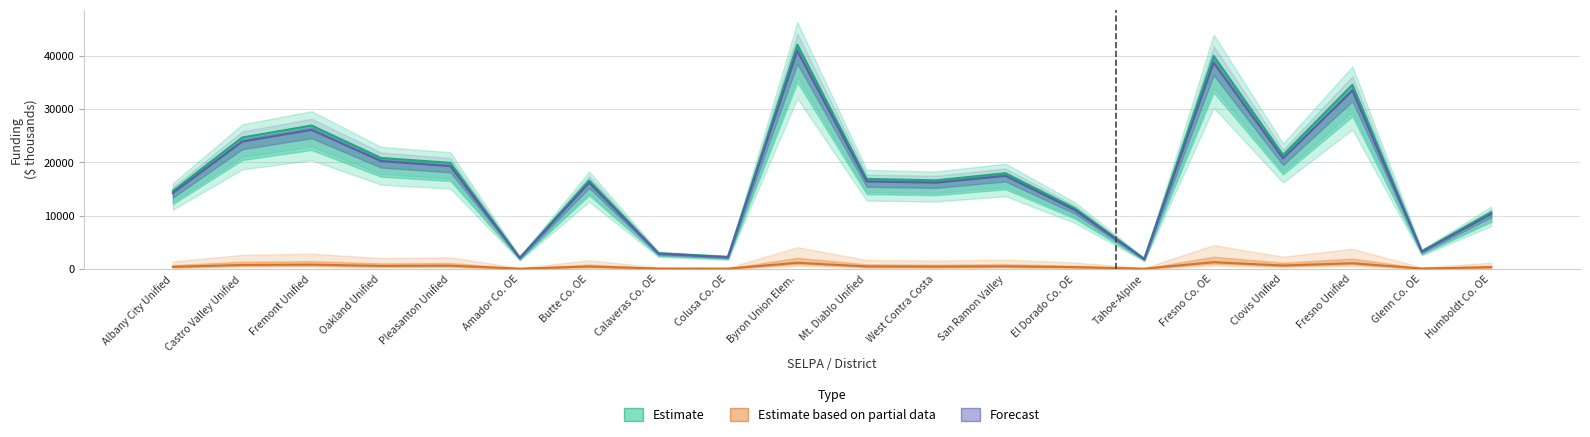

Does the chart contain stacked bars?

No